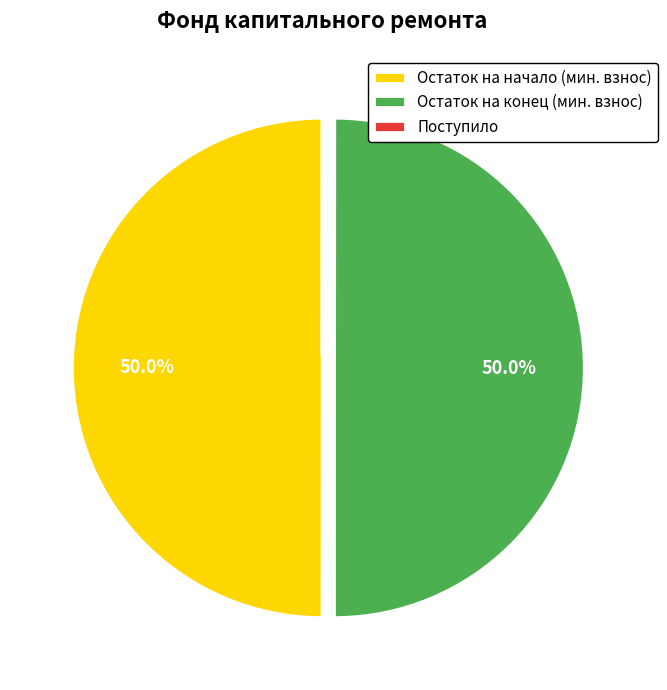

Is the sum of Остаток на начало (мин. взнос) and Остаток на конец (мин. взнос) greater than half?

Yes